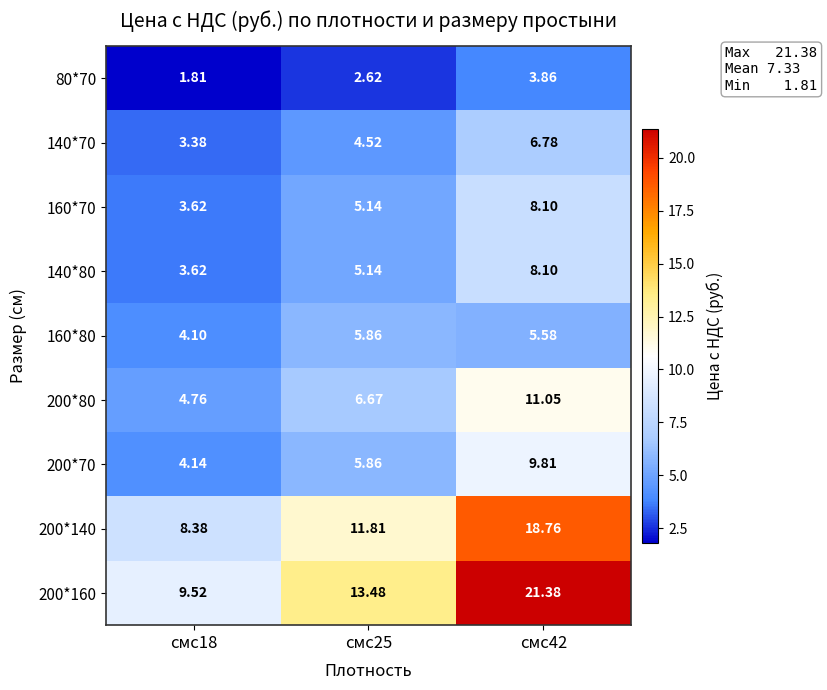

How many data points in 160*70 are less than 5?

1